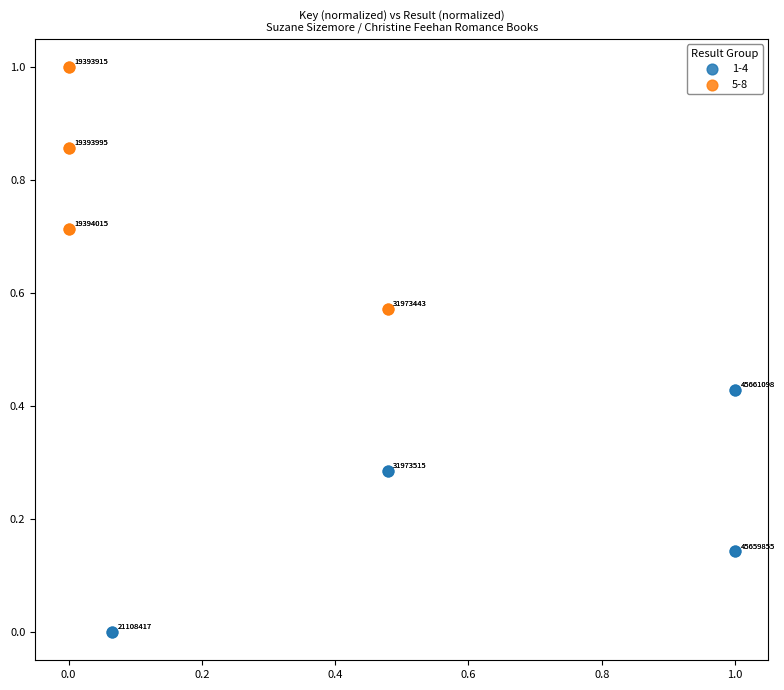

What are all the series names shown in the legend?

1-4, 5-8